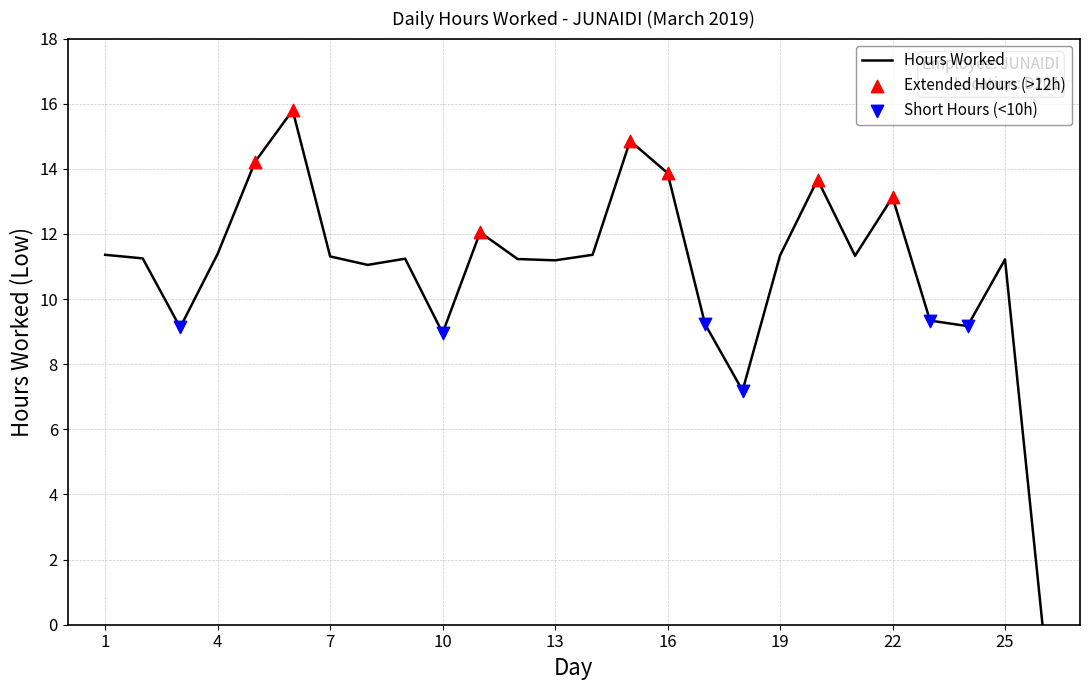

What is the difference between the maximum and minimum values?

15.8